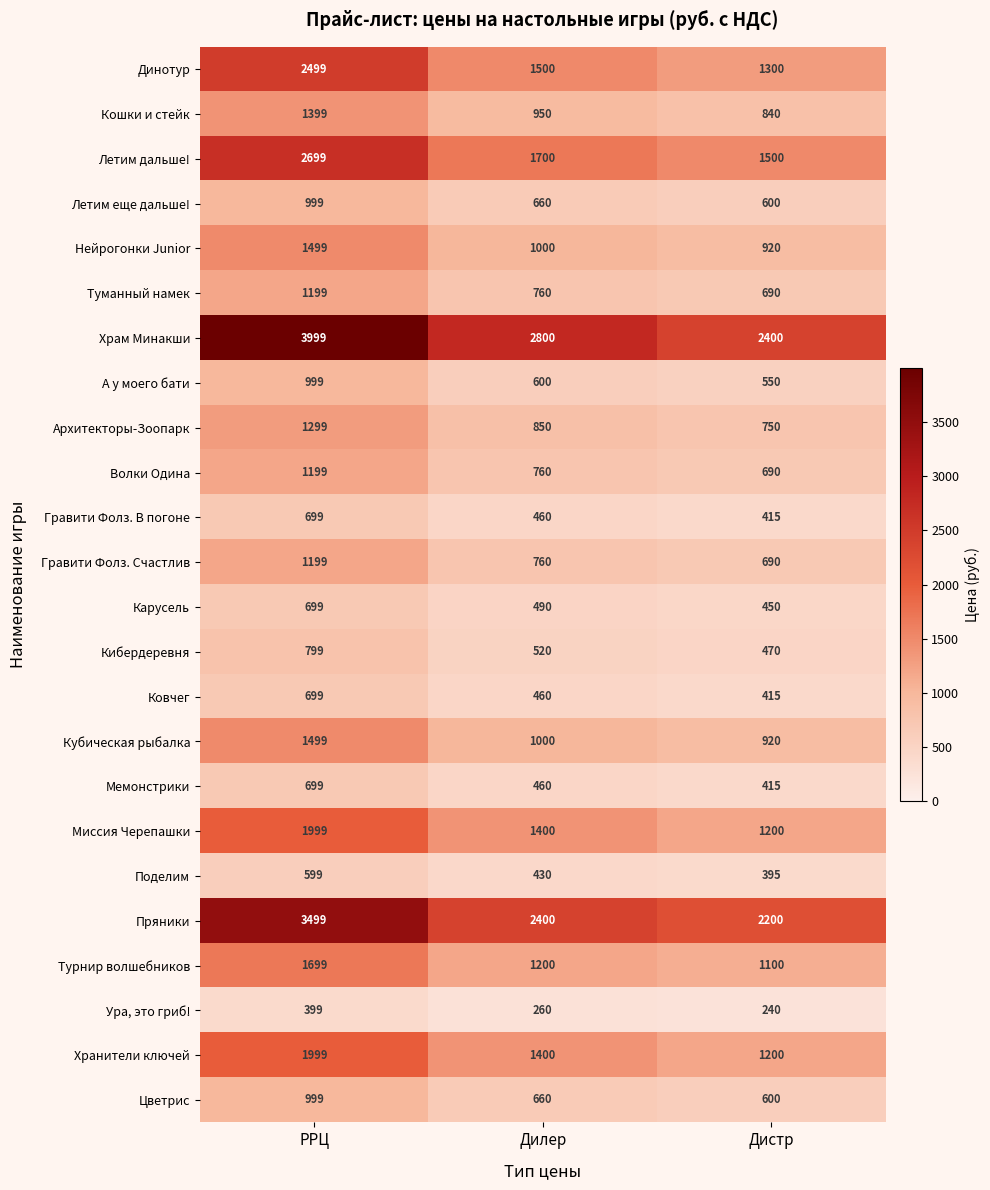

How many series are shown in this chart?

24